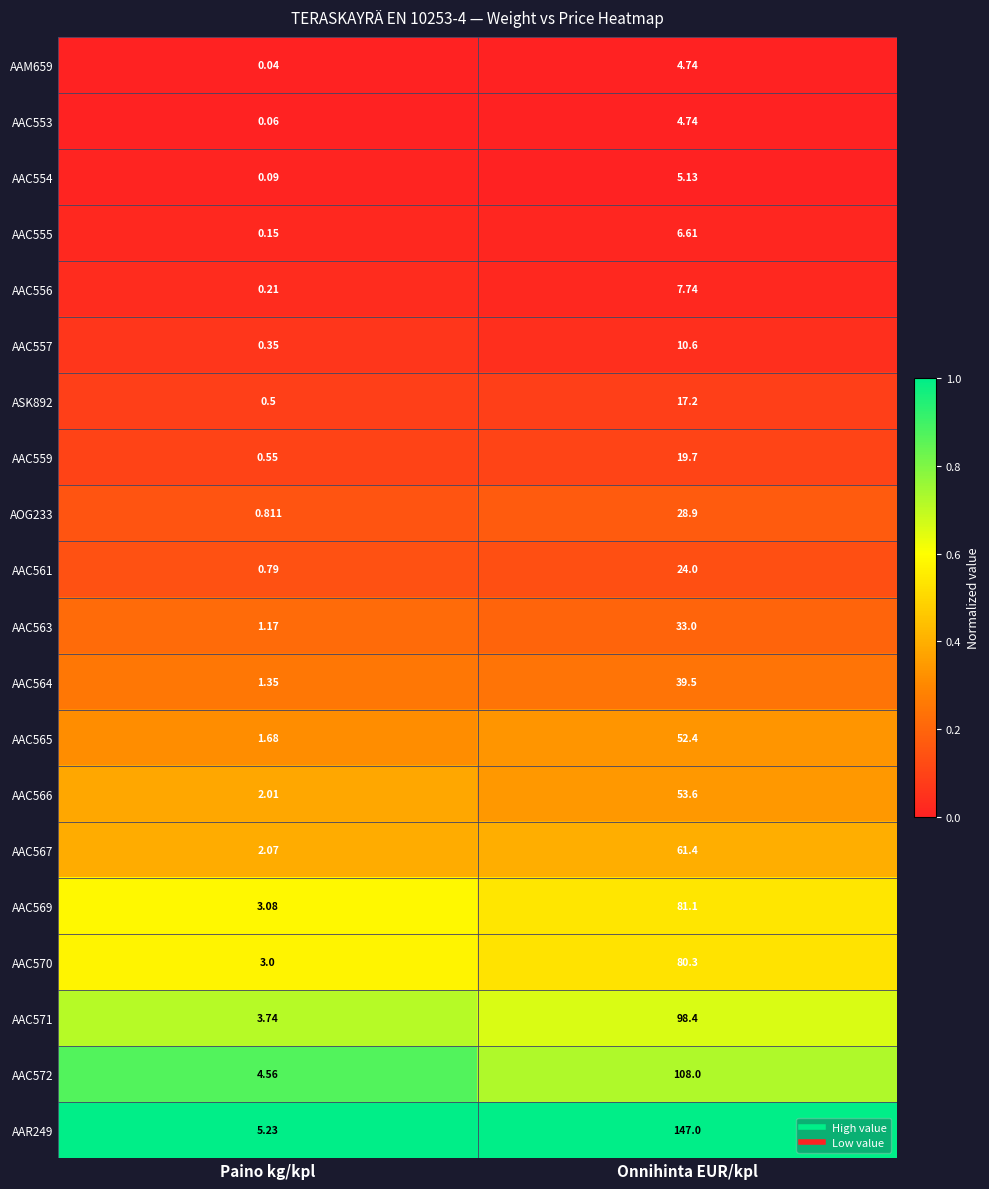

Is the value of AAR249 at Paino kg/kpl greater than the value of AAC571 at Paino kg/kpl?

Yes